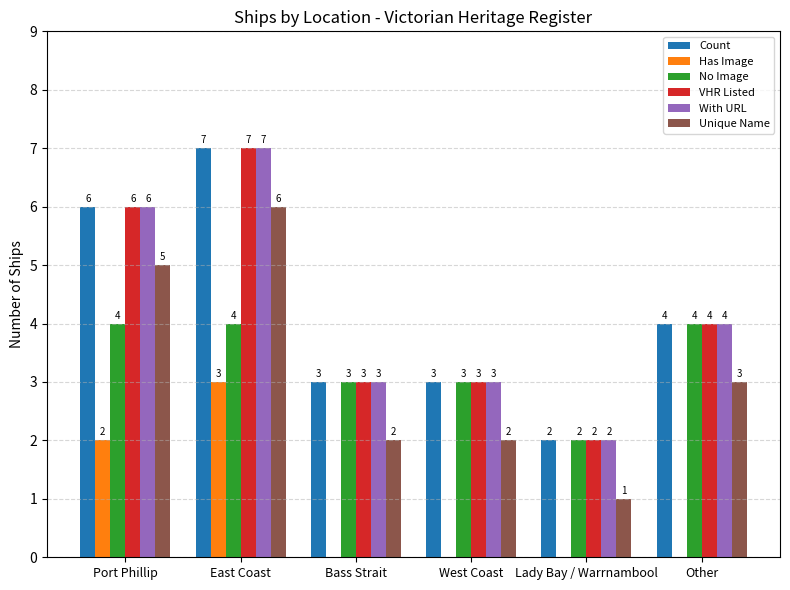

Reading right to left, what are all the values shown in this chart?

Count: Other=4	Lady Bay / Warrnambool=2	West Coast=3	Bass Strait=3	East Coast=7	Port Phillip=6
Has Image: Other=0	Lady Bay / Warrnambool=0	West Coast=0	Bass Strait=0	East Coast=3	Port Phillip=2
No Image: Other=4	Lady Bay / Warrnambool=2	West Coast=3	Bass Strait=3	East Coast=4	Port Phillip=4
VHR Listed: Other=4	Lady Bay / Warrnambool=2	West Coast=3	Bass Strait=3	East Coast=7	Port Phillip=6
With URL: Other=4	Lady Bay / Warrnambool=2	West Coast=3	Bass Strait=3	East Coast=7	Port Phillip=6
Unique Name: Other=3	Lady Bay / Warrnambool=1	West Coast=2	Bass Strait=2	East Coast=6	Port Phillip=5